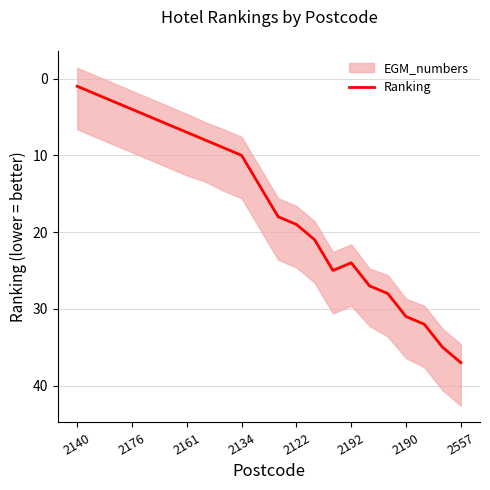

What is the average value?

17